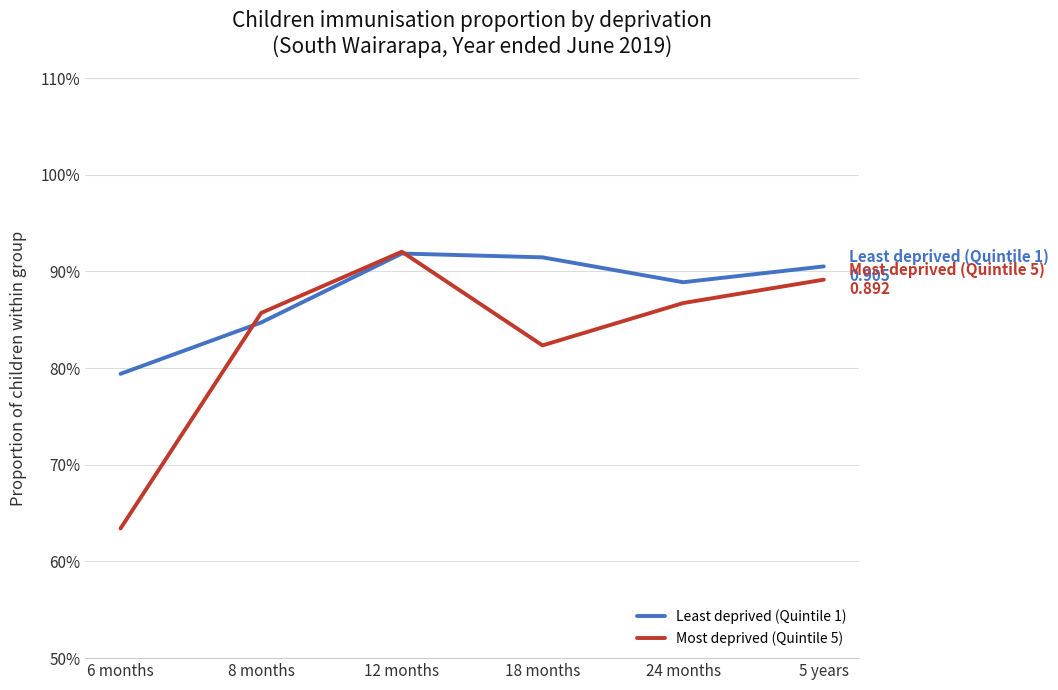

At which category does Least deprived (Quintile 1) reach its first local valley?

24 months